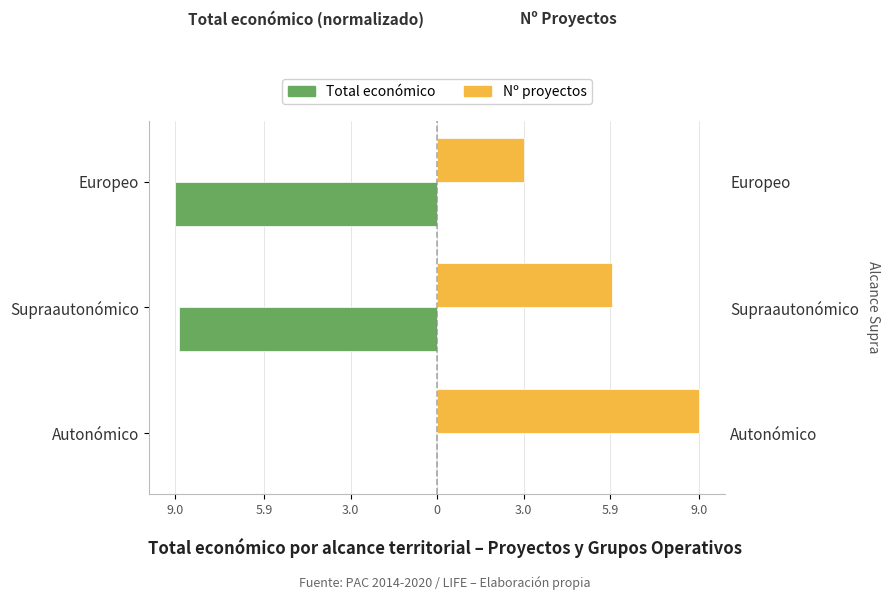

Which has a higher value, Europeo or Autonómico?

Autonómico